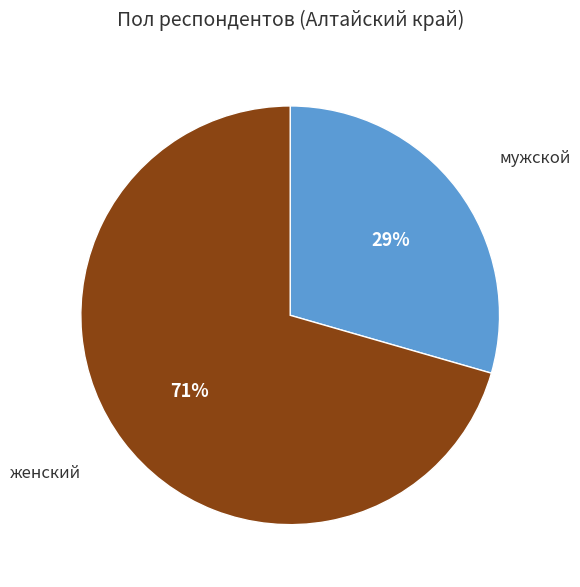

Is there a majority slice in this chart?

Yes